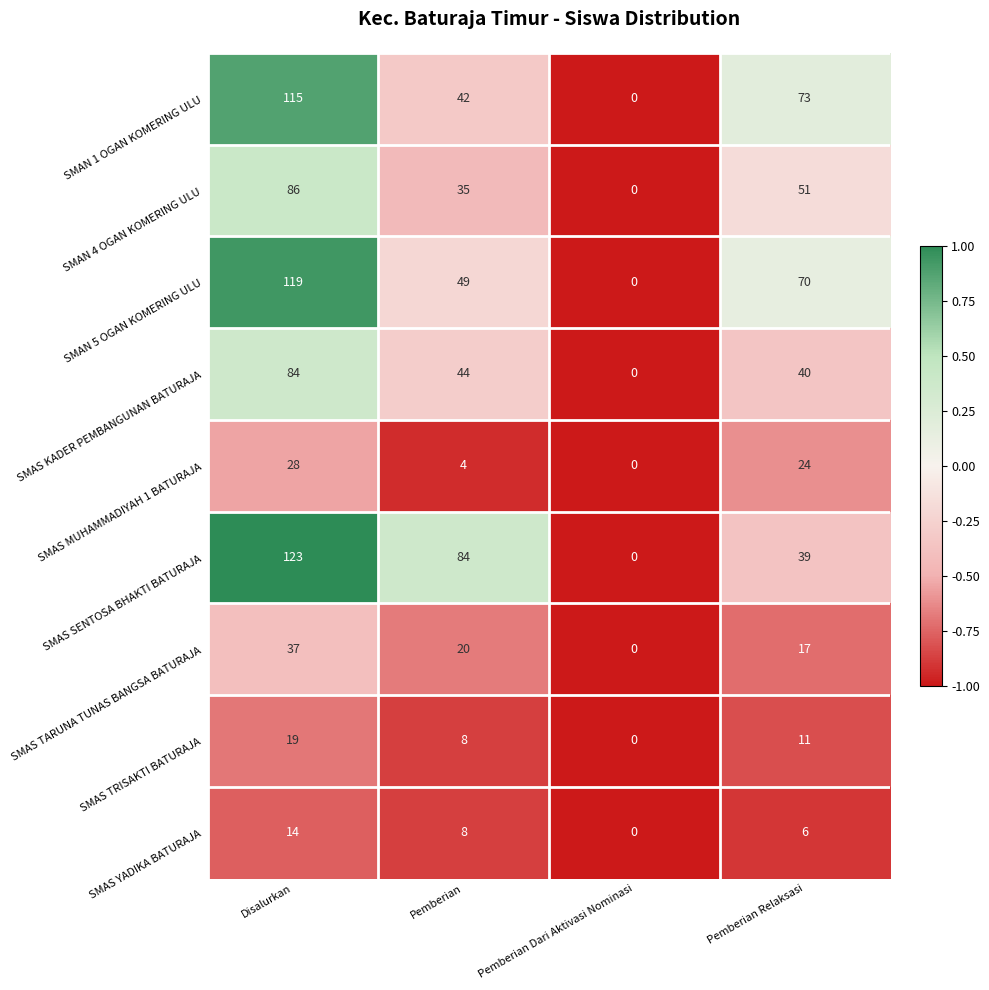

What is the spread (max minus min) of values at Disalurkan?

109